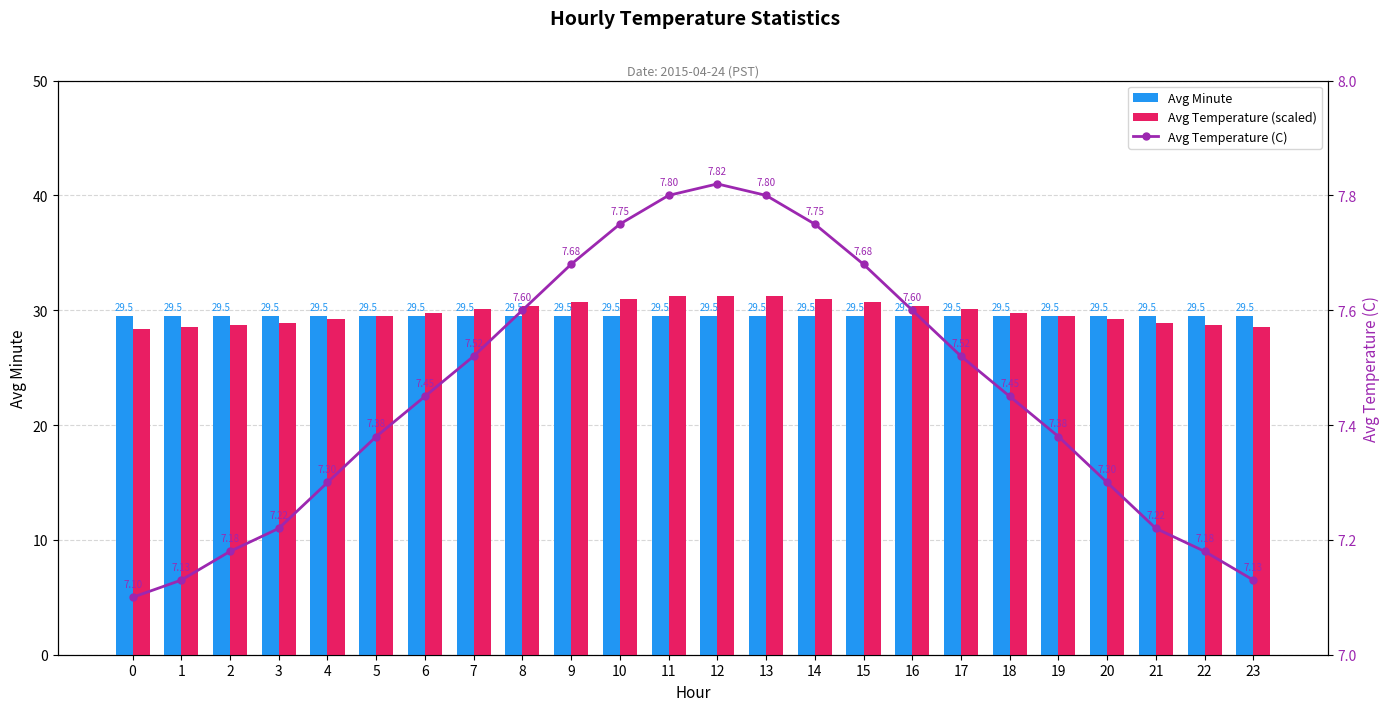

List the labels in order of Avg Temperature (C) value, smallest first.

0, 1, 23, 2, 22, 3, 21, 4, 20, 5, 19, 6, 18, 7, 17, 8, 16, 9, 15, 10, 14, 11, 13, 12